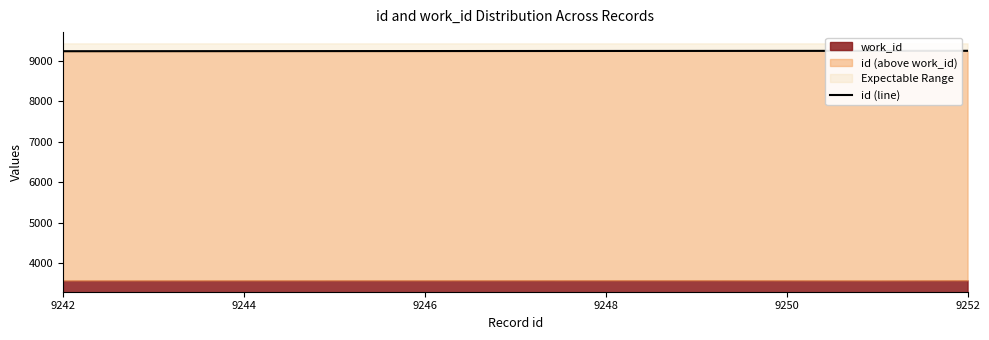

Does the chart display data point markers on the line(s)?

No